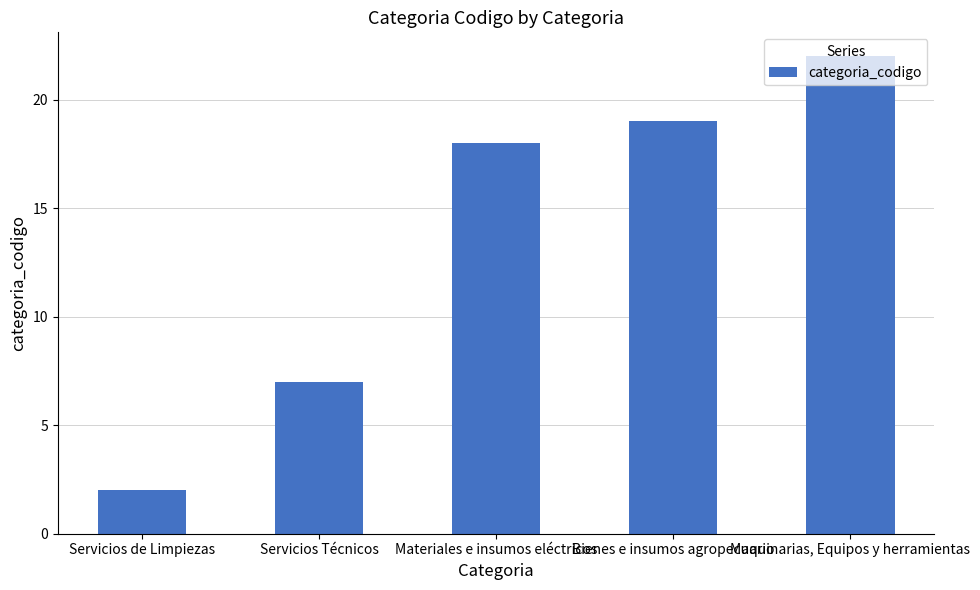

What is the change in value from Servicios Técnicos to Bienes e insumos agropecuario?

+12